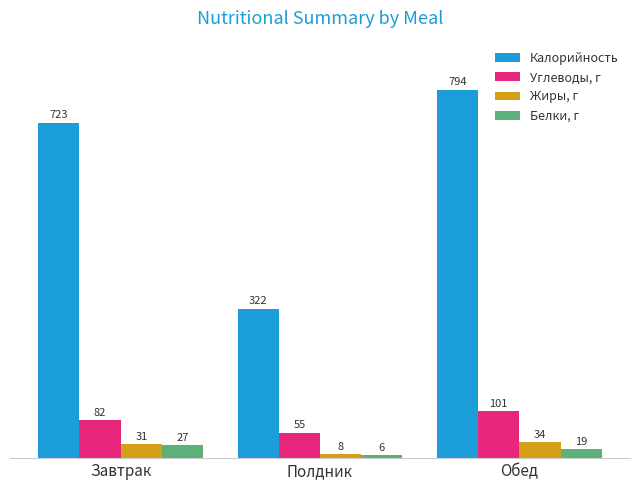

Is the value of Калорийность at Обед greater than the value of Белки, г at Обед?

Yes